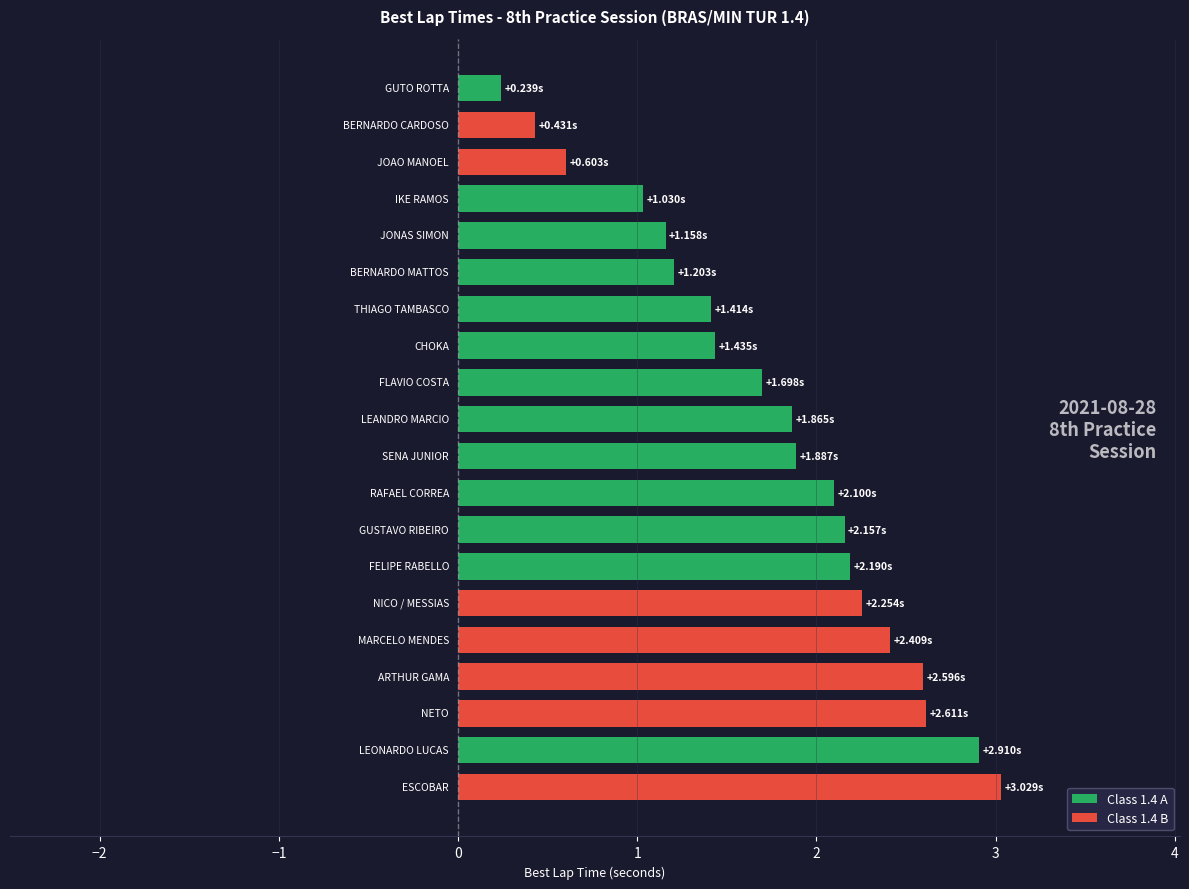

List the labels in order of value, largest first.

ESCOBAR, LEONARDO LUCAS, NETO, ARTHUR GAMA, MARCELO MENDES, NICO / MESSIAS, FELIPE RABELLO, GUSTAVO RIBEIRO, RAFAEL CORREA, SENA JUNIOR, LEANDRO MARCIO, FLAVIO COSTA, CHOKA, THIAGO TAMBASCO, BERNARDO MATTOS, JONAS SIMON, IKE RAMOS, JOAO MANOEL, BERNARDO CARDOSO, GUTO ROTTA